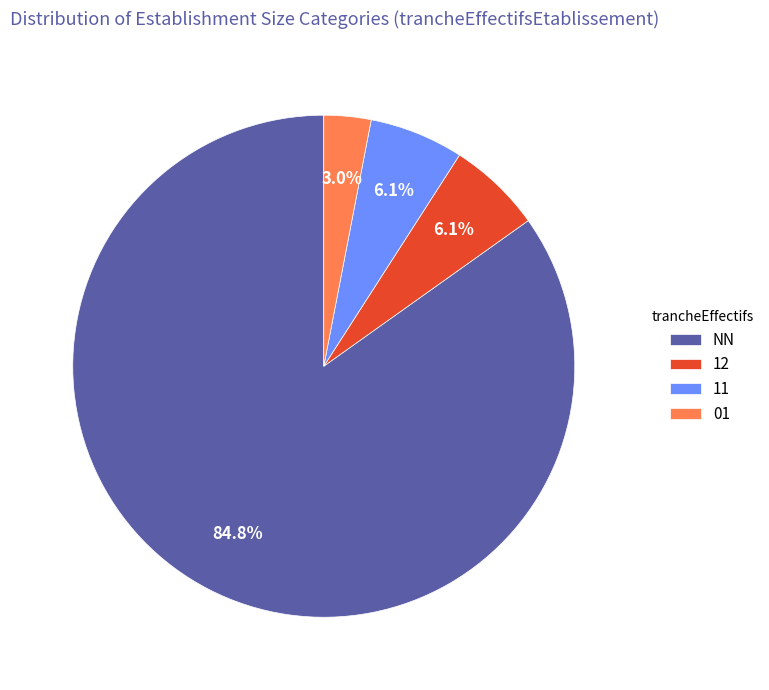

To the nearest percent, what is the difference between the largest and smallest slice percentages?

82%